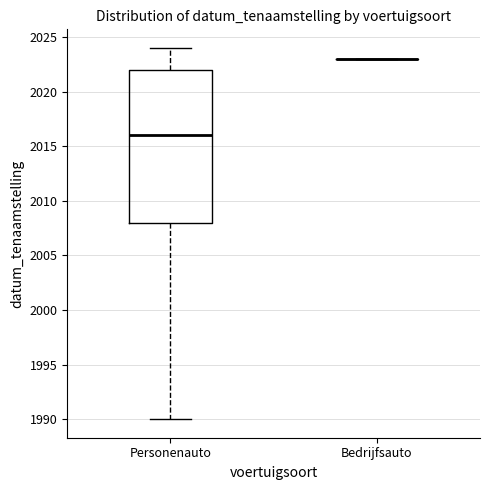

Which box is the tallest, from its lower edge to its upper edge?

Personenauto